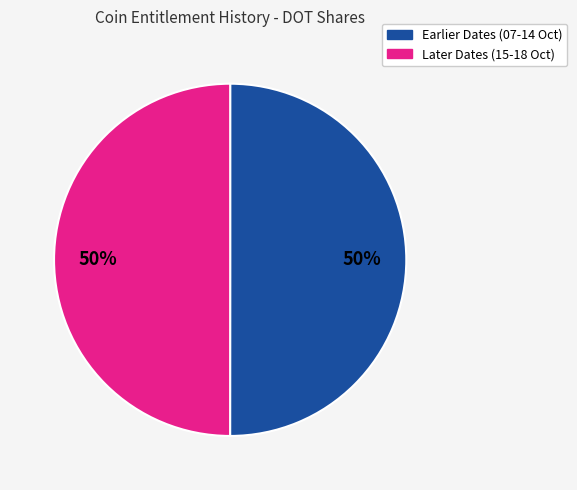

To the nearest percent, what is the average slice percentage?

50%